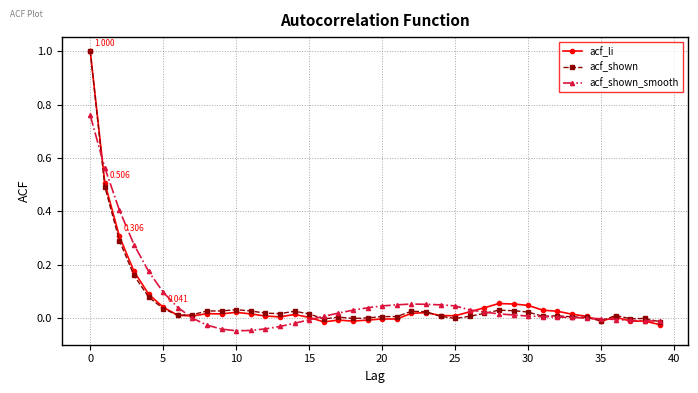

What is the difference between the maximum and minimum values in the acf_shown series?

1.0